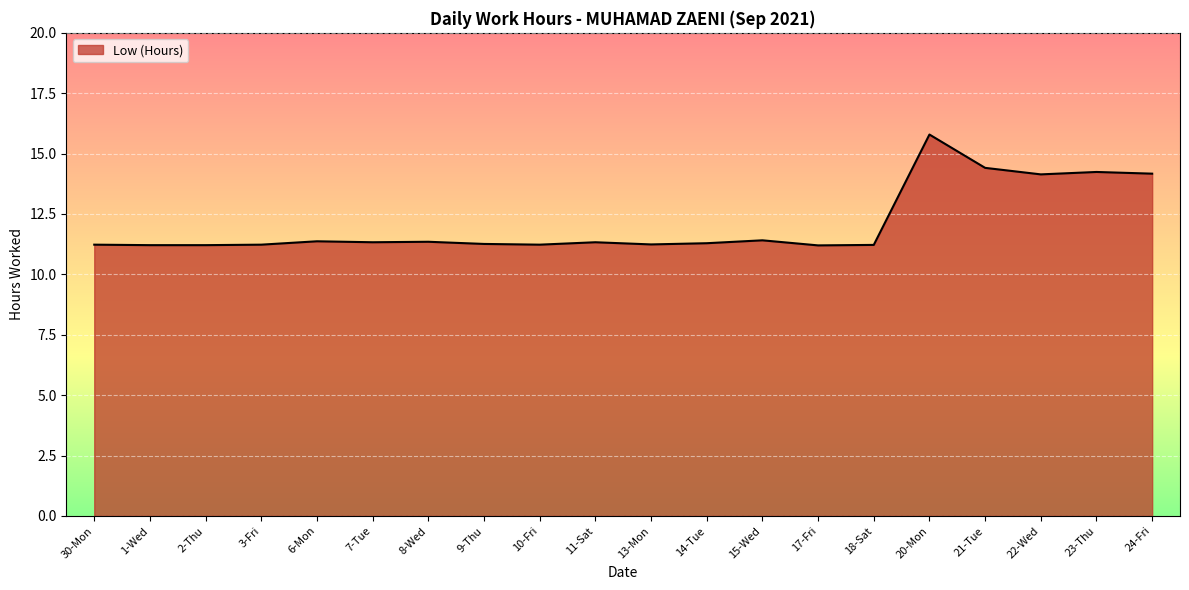

The value at 17-Fri is 5.9. True or false?

False